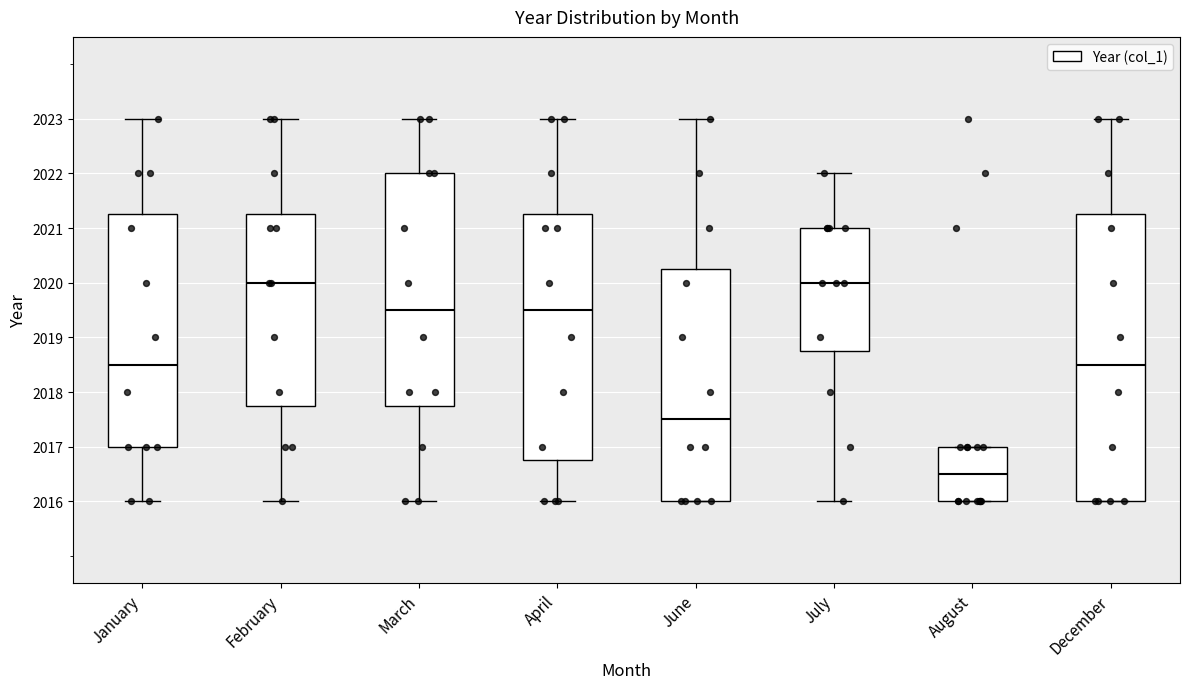

Which box is the tallest, from its lower edge to its upper edge?

December